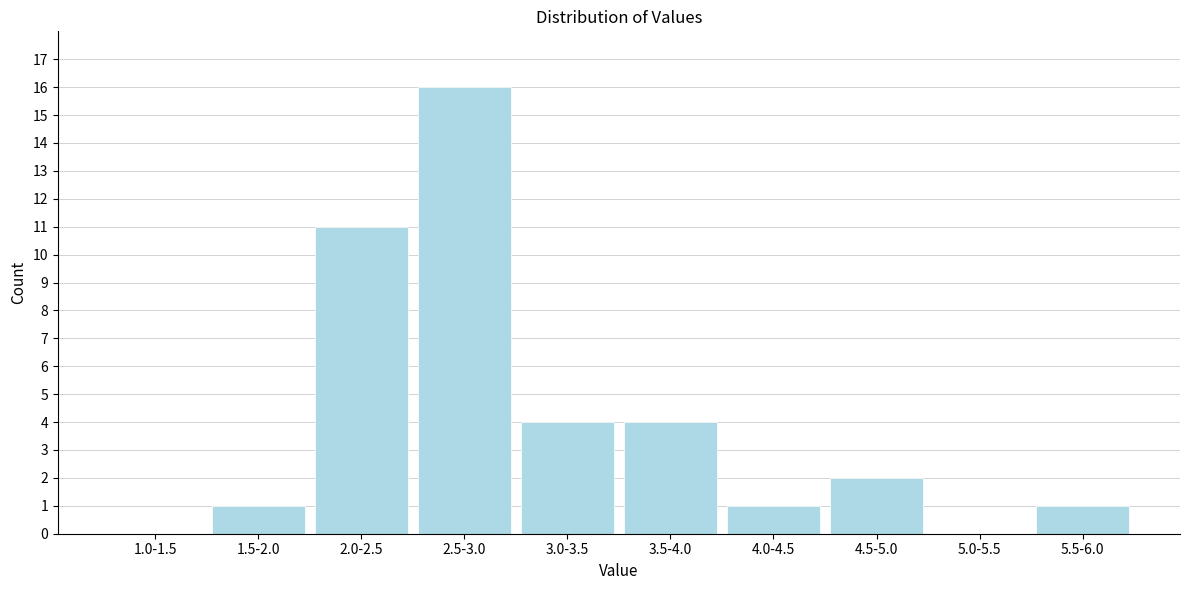

Reading right to left, extract all data points from this chart.

5.5-6.0=1	5.0-5.5=0	4.5-5.0=2	4.0-4.5=1	3.5-4.0=4	3.0-3.5=4	2.5-3.0=16	2.0-2.5=11	1.5-2.0=1	1.0-1.5=0